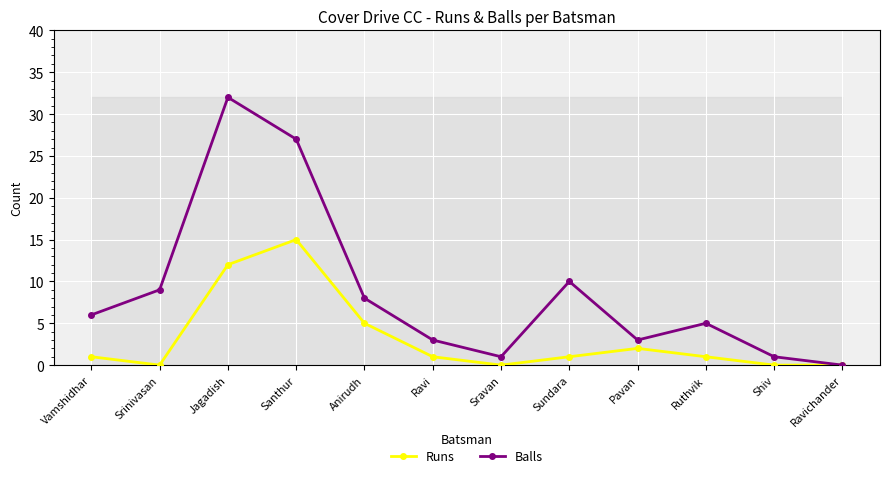

Where is the first local maximum for Runs?

Santhur